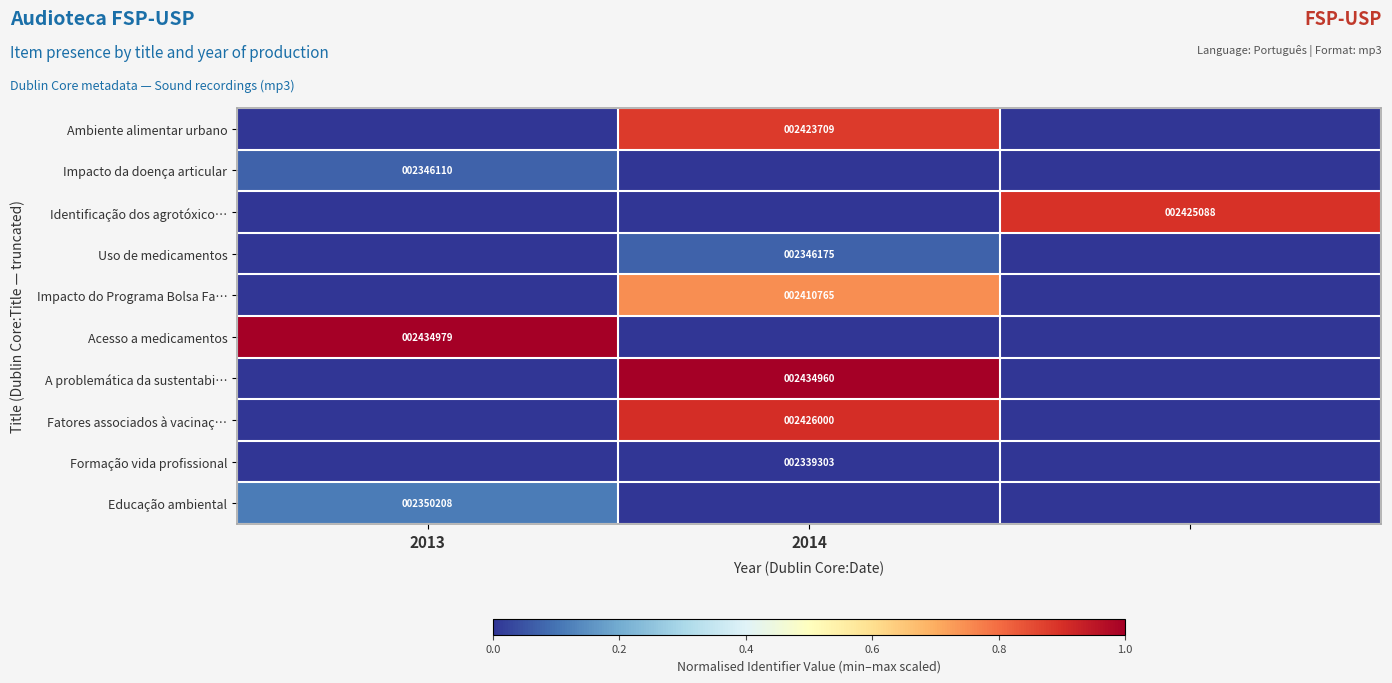

The value of Uso de medicamentos at 2014 is 2346175. True or false?

True